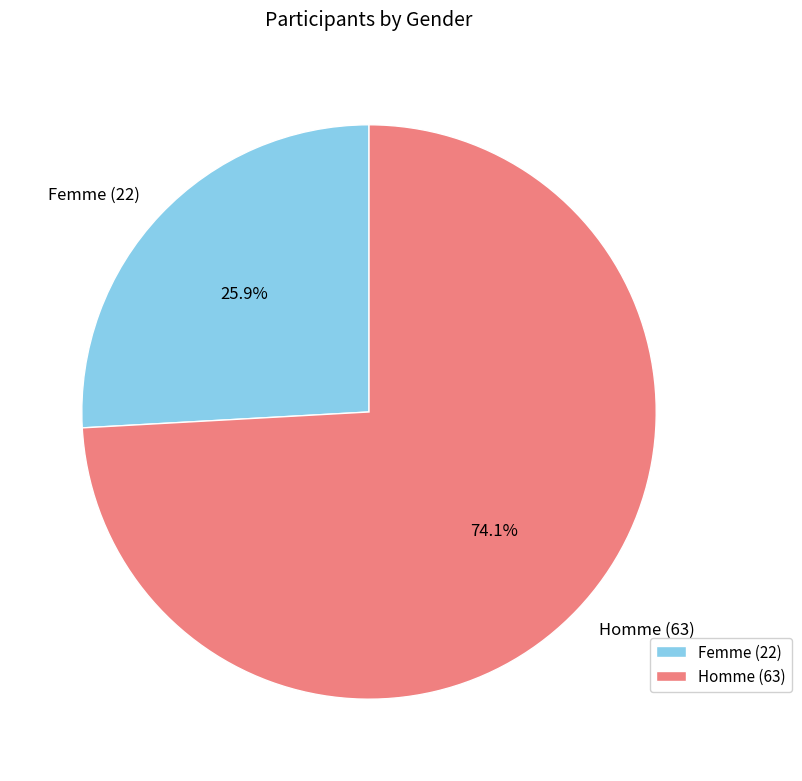

Which has a higher value, Homme (63) or Femme (22)?

Homme (63)